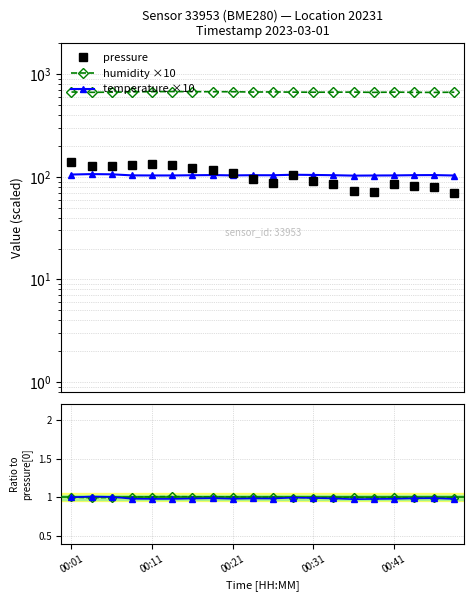

The value of humidity at 14 is 0.5. True or false?

False